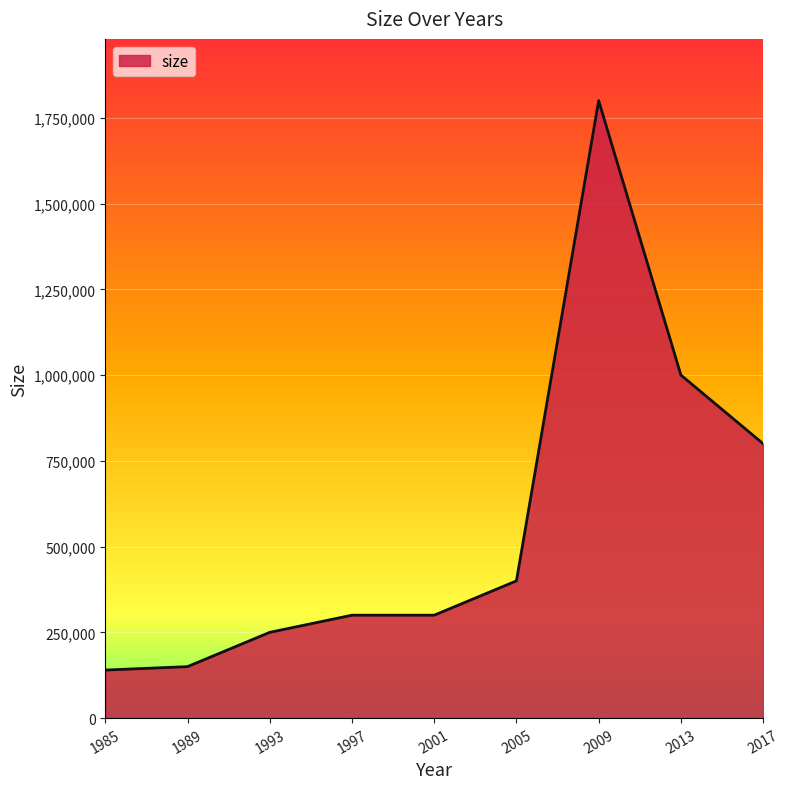

Is it true that the value at 1985 is 238963?

False